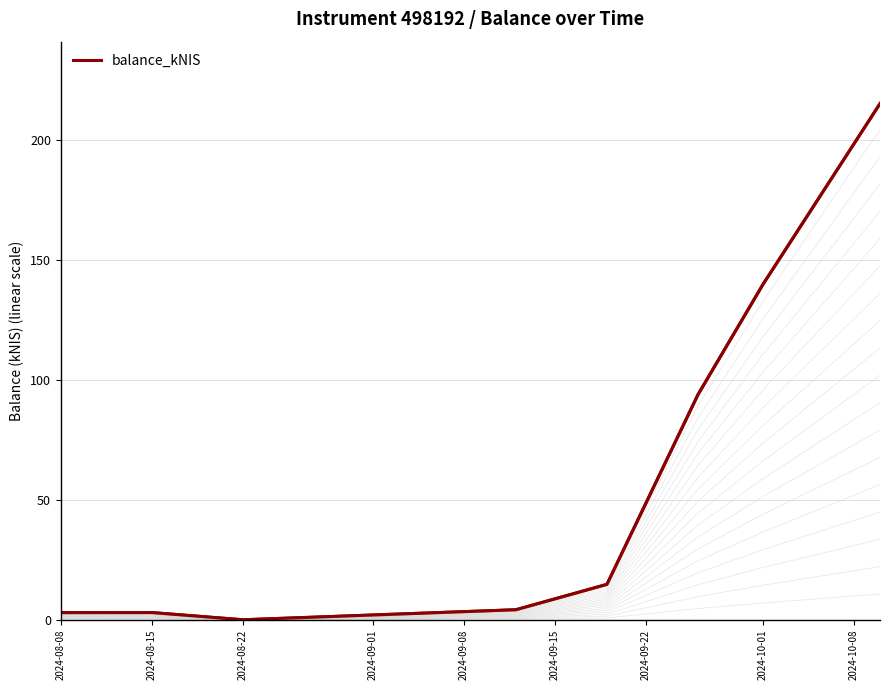

What is the average value?

59.2